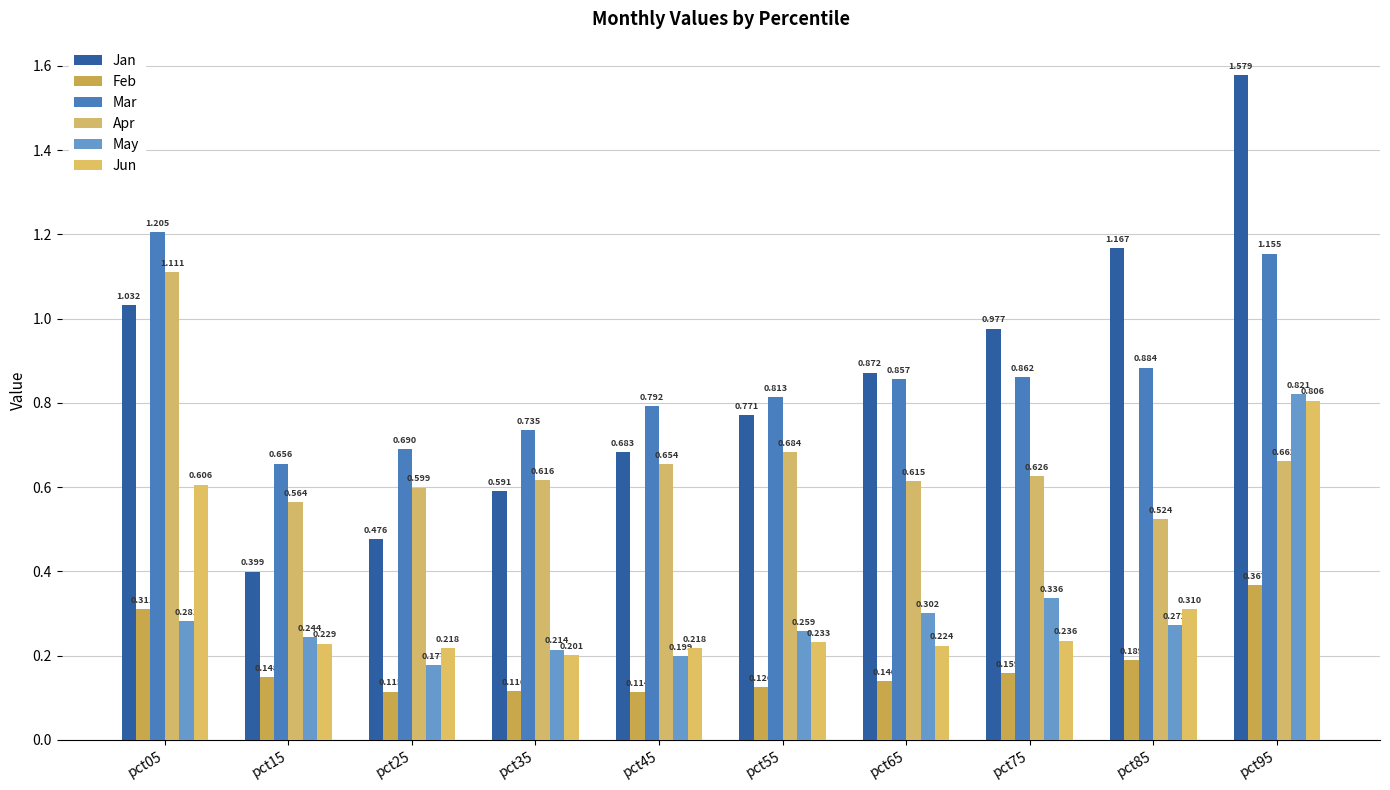

Rank the categories by Jan value from lowest to highest.

pct15, pct25, pct35, pct45, pct55, pct65, pct75, pct05, pct85, pct95